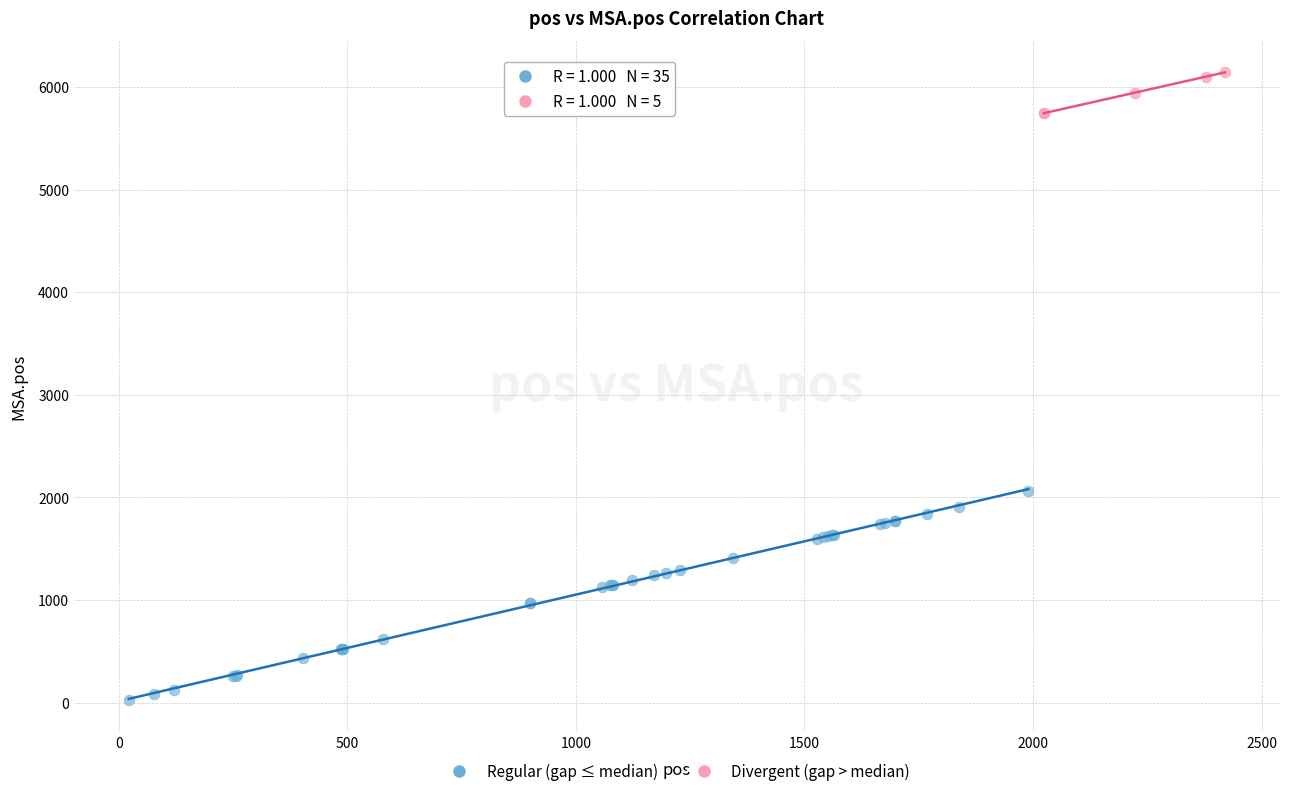

Which series contains the lowest Y value?

Regular (gap ≤ median)